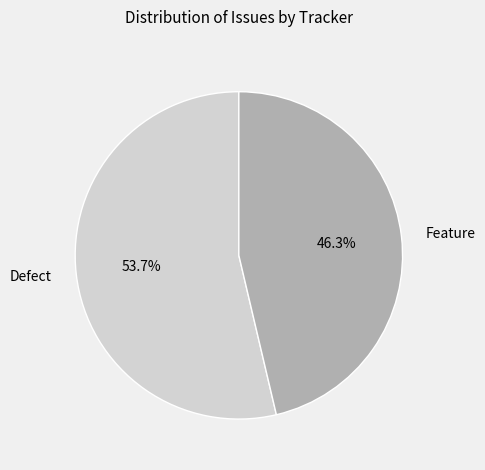

Is it true that Defect is 59% of the pie?

False